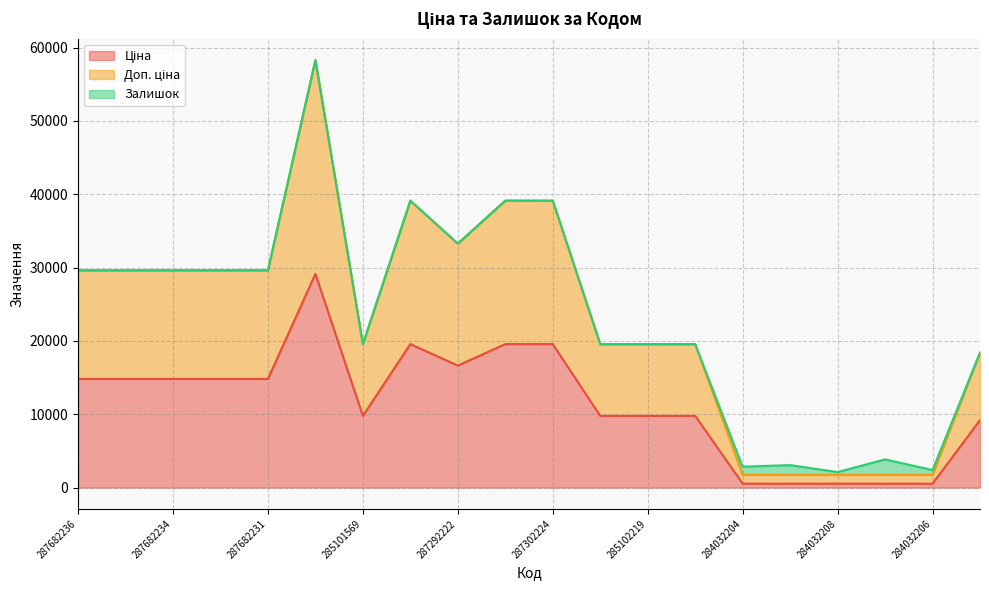

Does the chart display data point markers on the line(s)?

No